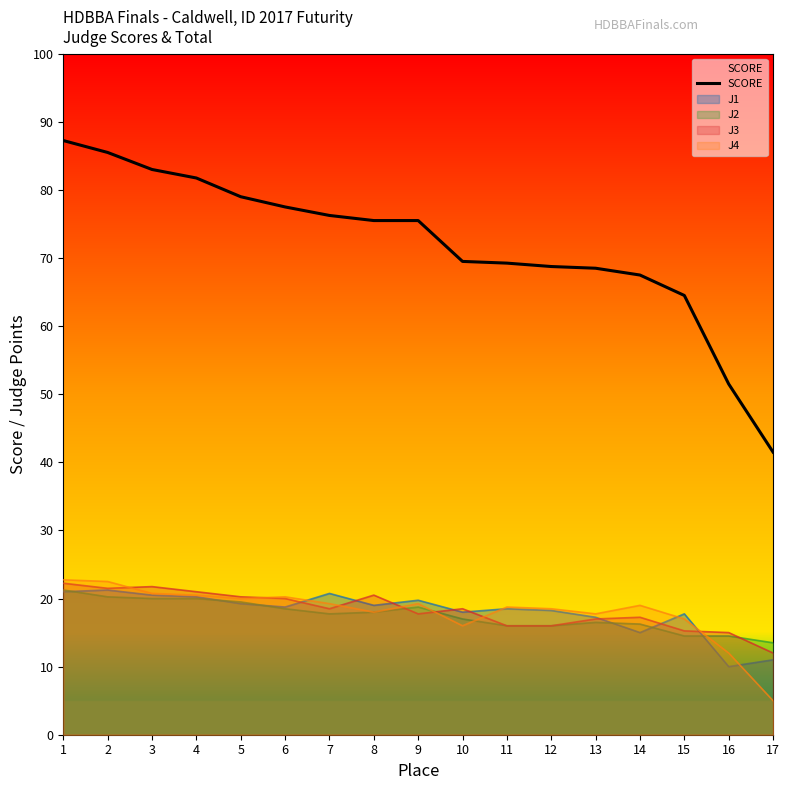

List the labels in order of value, largest first.

1, 2, 3, 4, 5, 6, 7, 8, 9, 10, 11, 12, 13, 14, 15, 16, 17